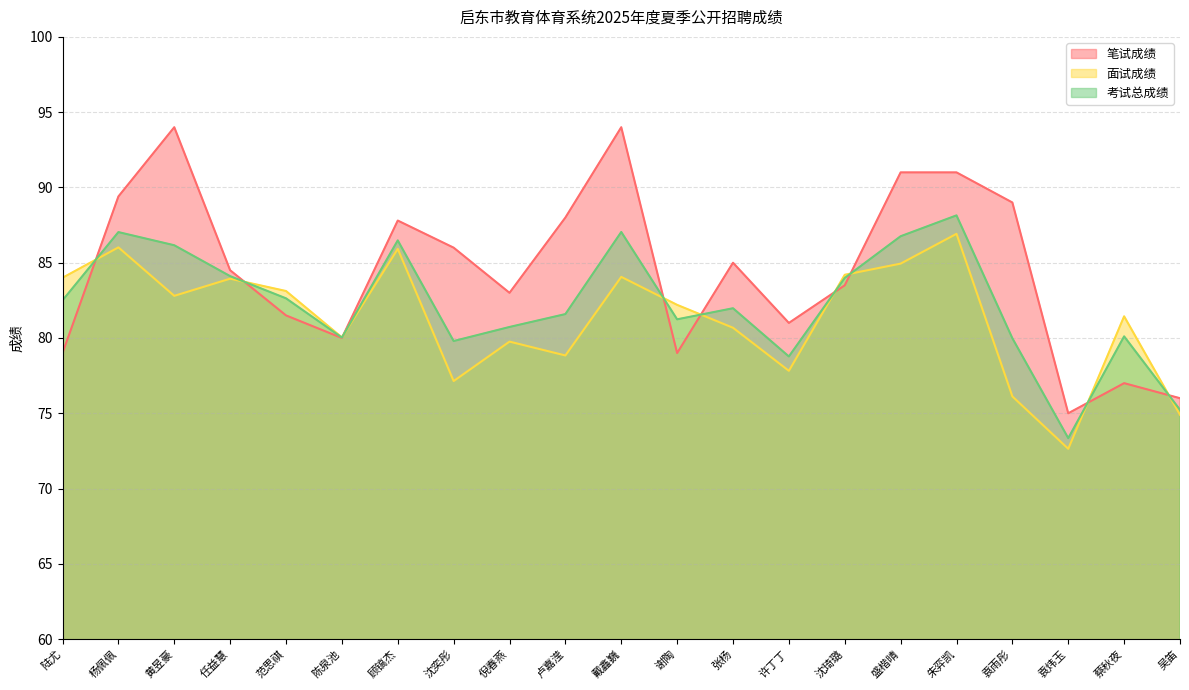

Which category has the highest value in the 笔试成绩 series?

黄昱豪